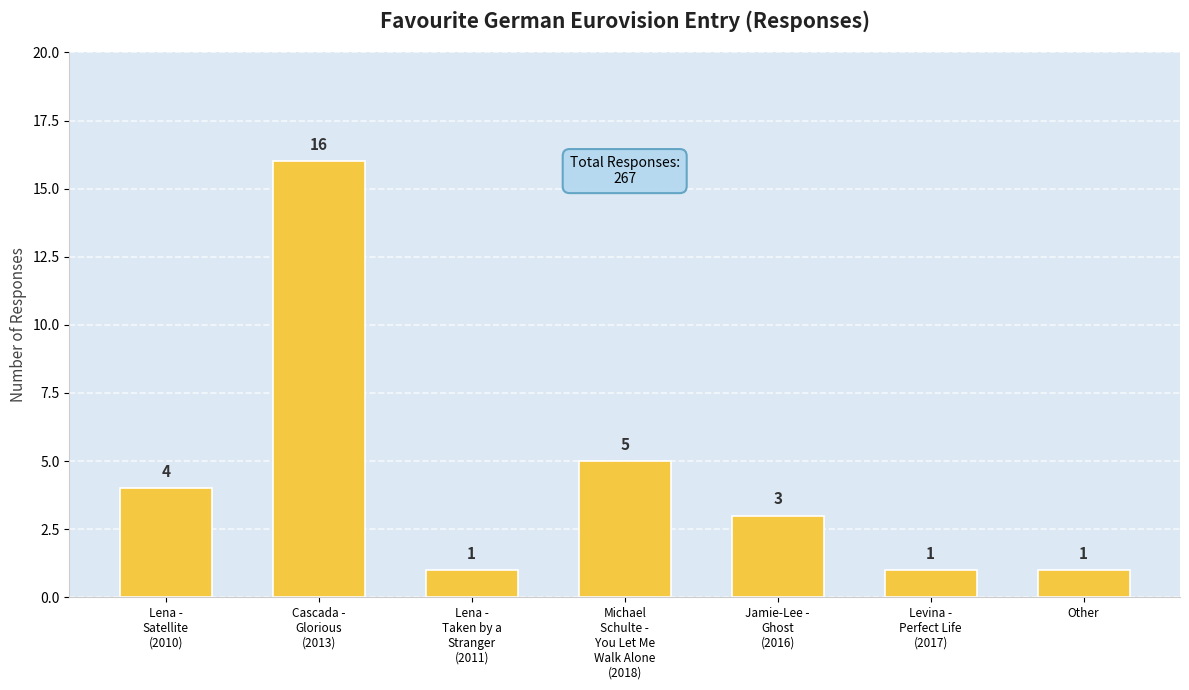

Reading right to left, extract all data points from this chart.

Other=1	Levina -
Perfect Life
(2017)=1	Jamie-Lee -
Ghost
(2016)=3	Michael
Schulte -
You Let Me
Walk Alone
(2018)=5	Lena -
Taken by a
Stranger
(2011)=1	Cascada -
Glorious
(2013)=16	Lena -
Satellite
(2010)=4